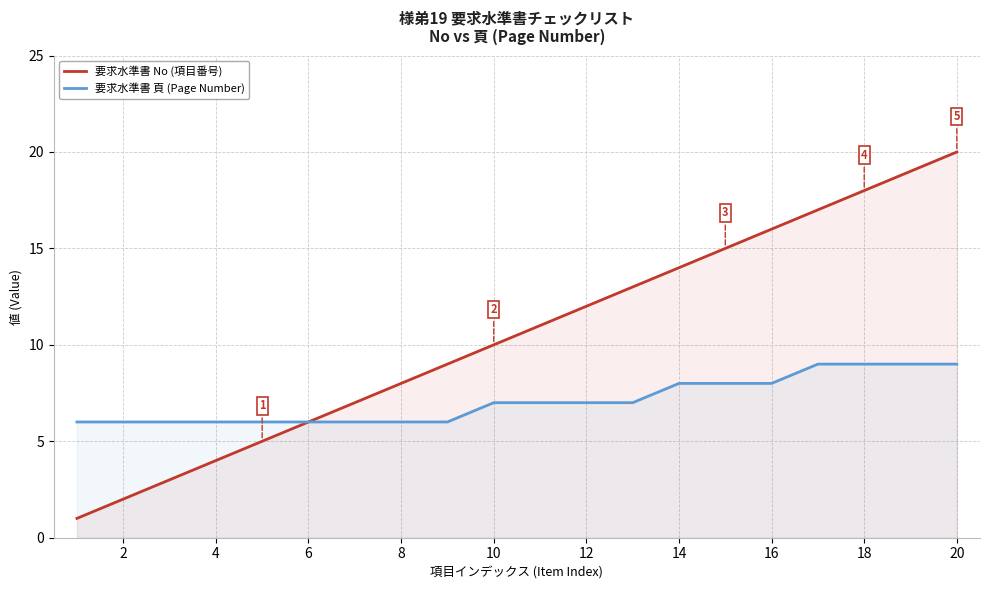

What is the maximum value shown in the chart?

20